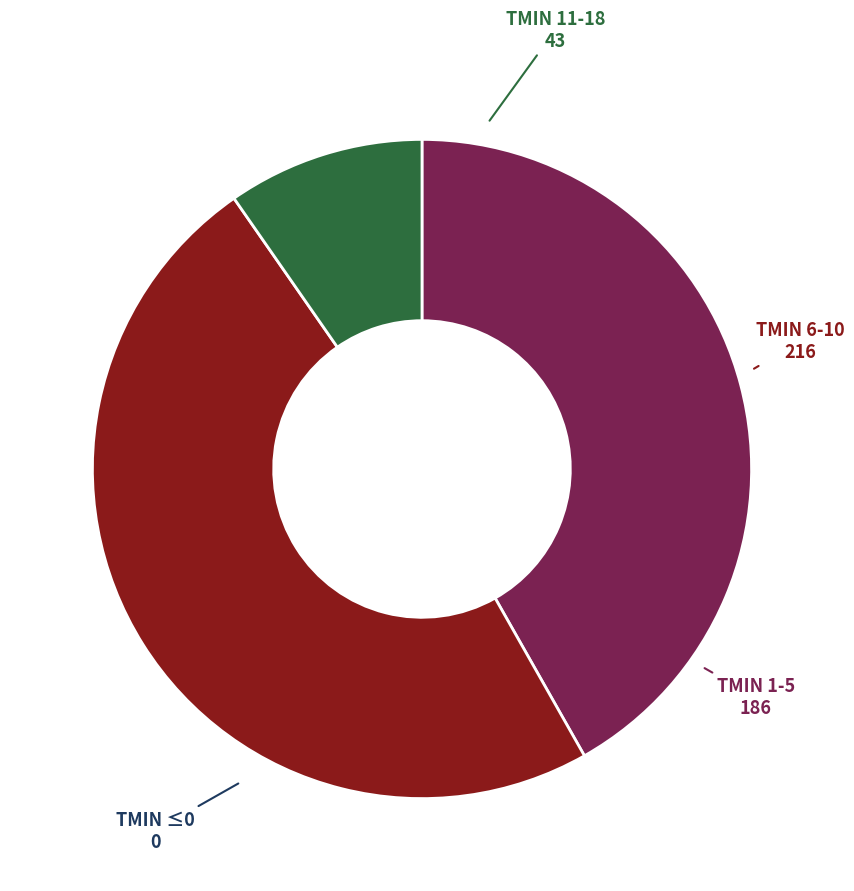

Is there a majority slice in this chart?

No